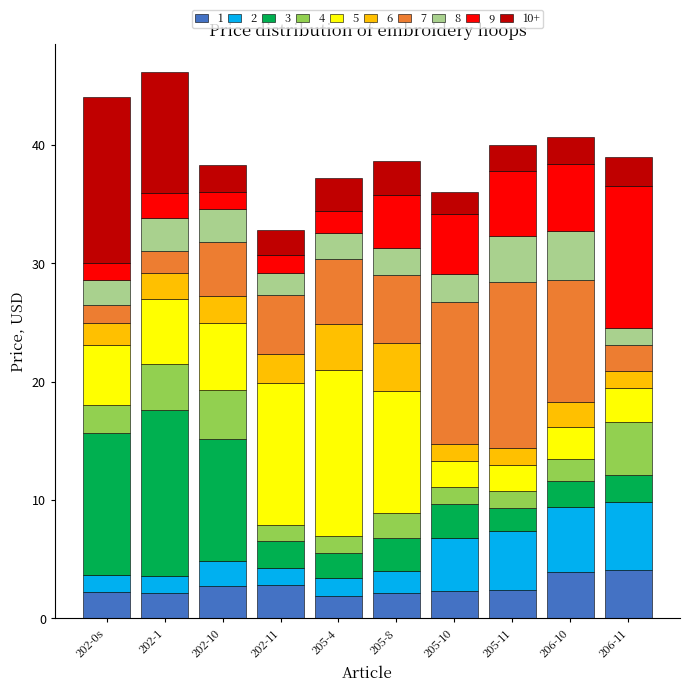

What is the total value across all series at 205-11?

40.0